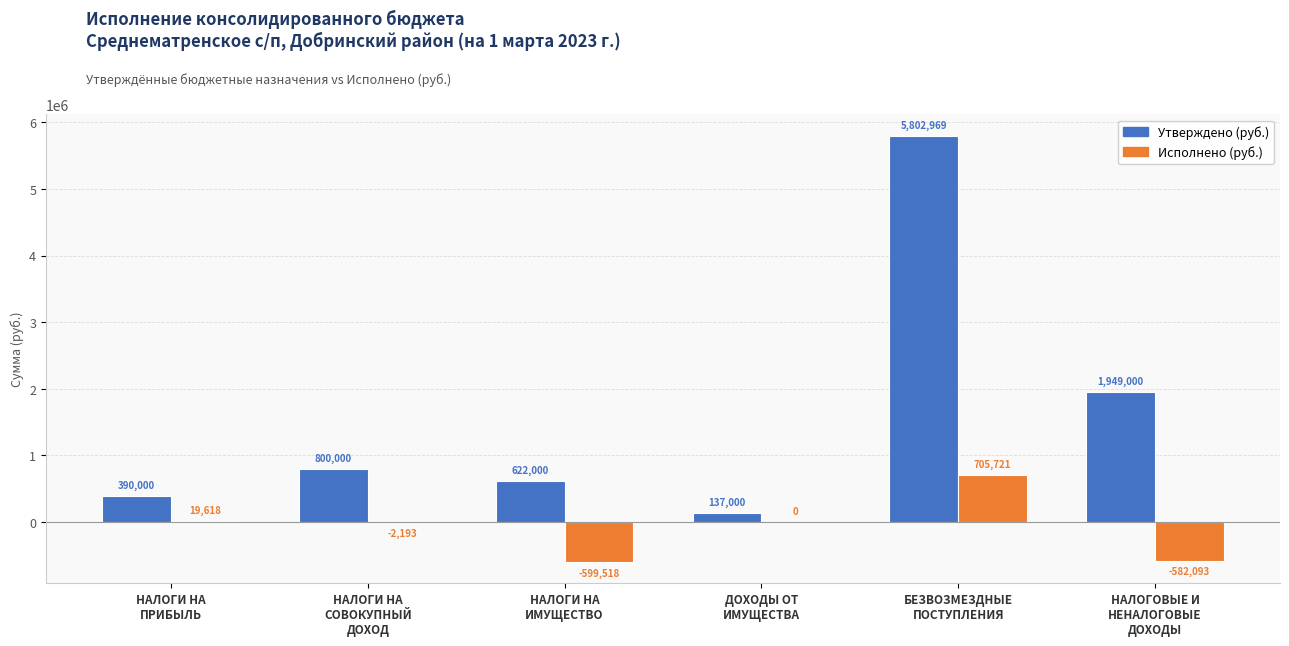

What is the maximum value shown in the chart?

5802969.2